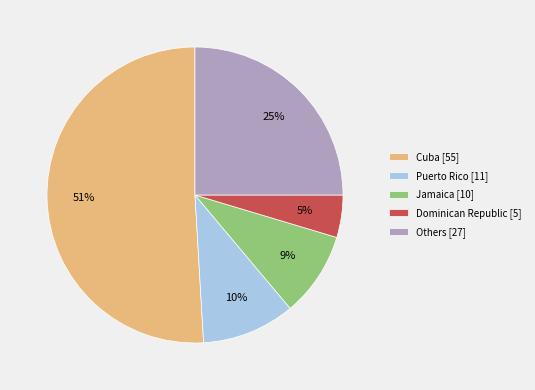

How many slices are in this pie chart?

5